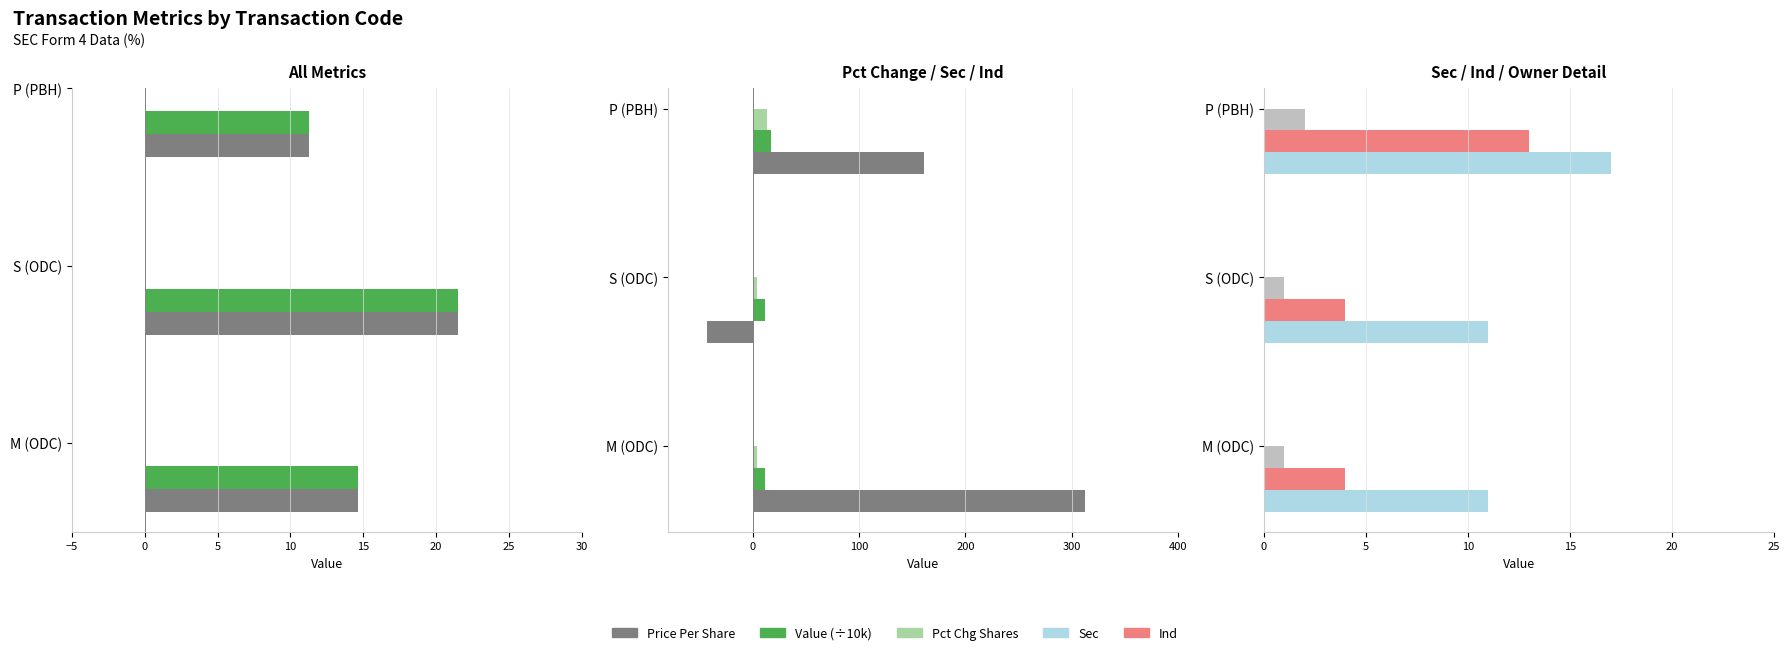

Rank the categories by transactionPricePerShare value from highest to lowest.

S (ODC), M (ODC), P (PBH)